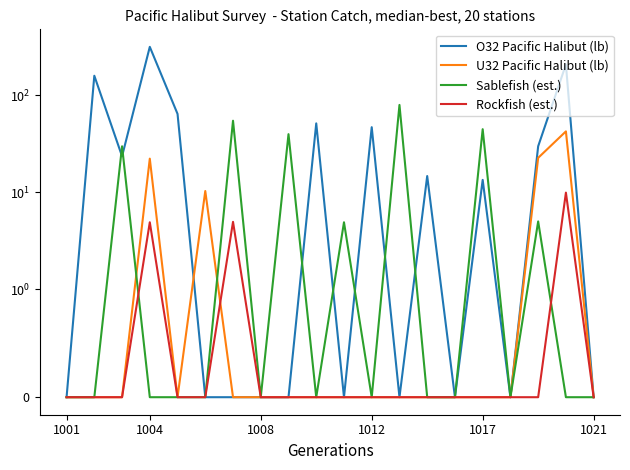

True or false: O32 Pacific Halibut (lb) has a value of 120.9 at 14.

False